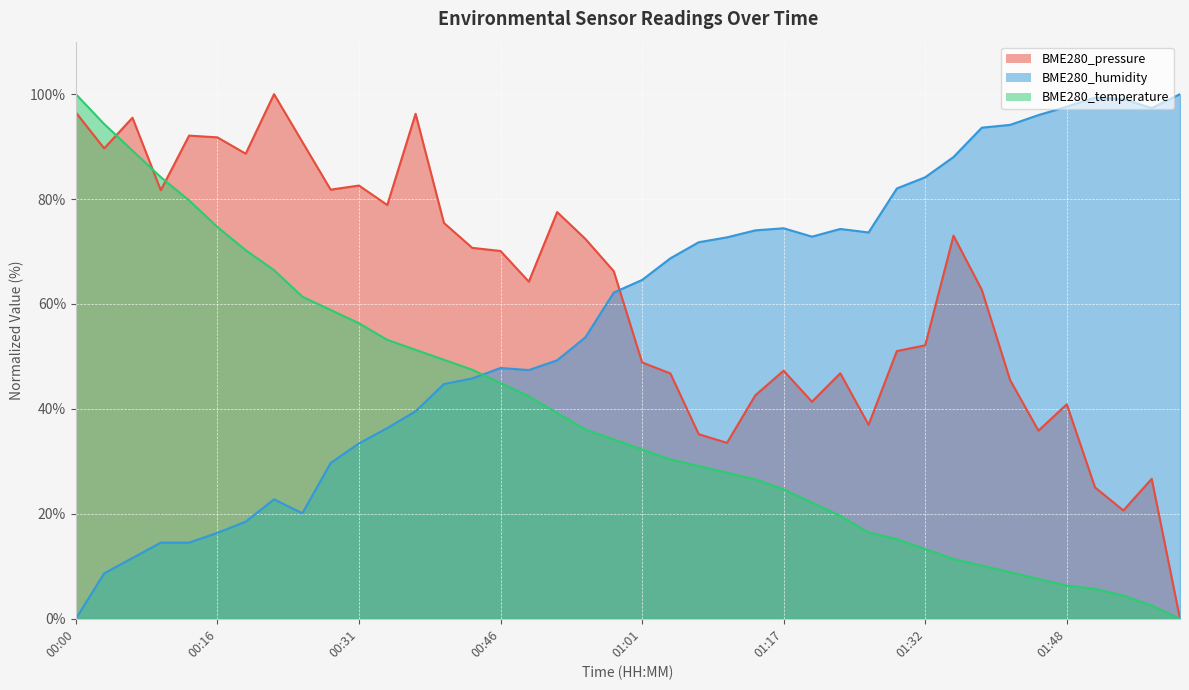

What is the difference between the maximum and minimum values in the BME280_humidity series?

100.0